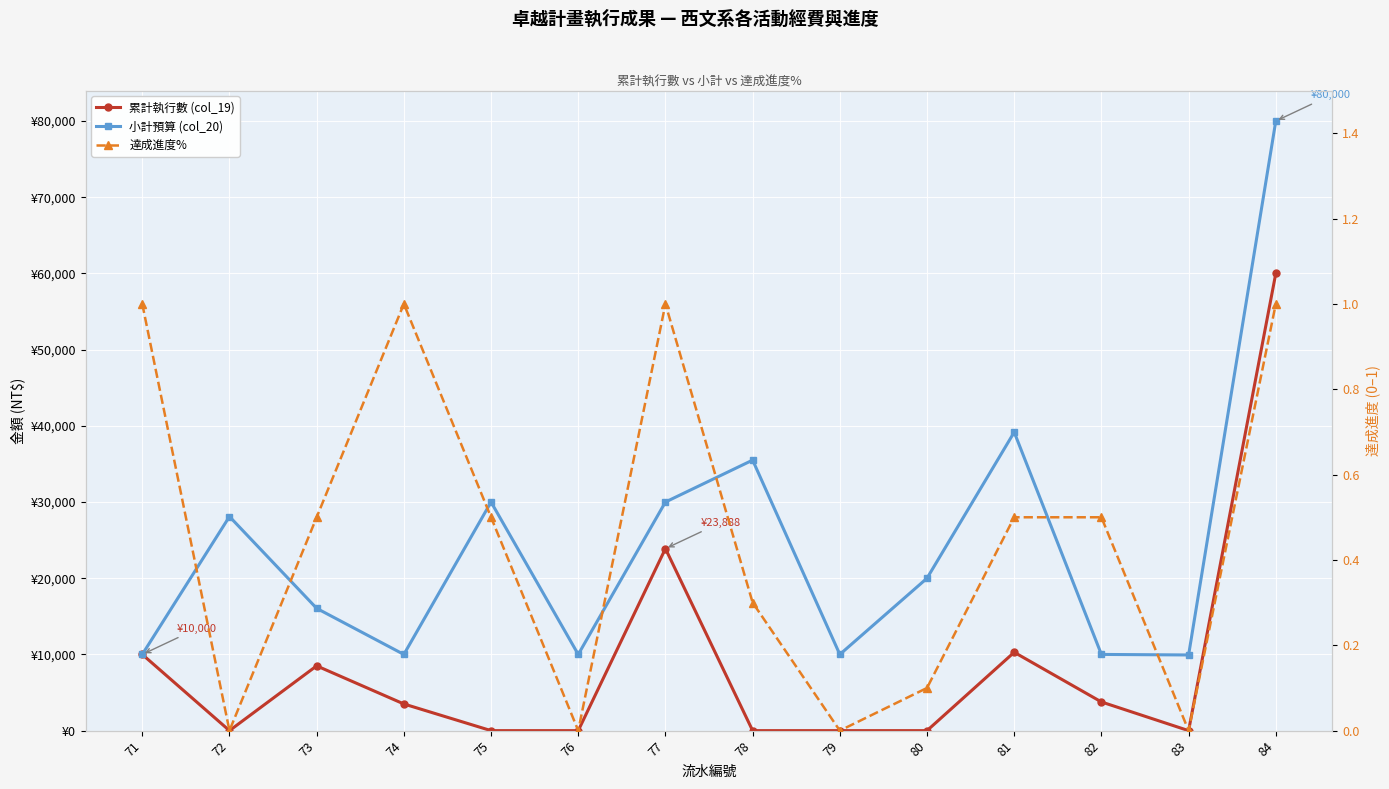

Count the number of data series in this chart.

3